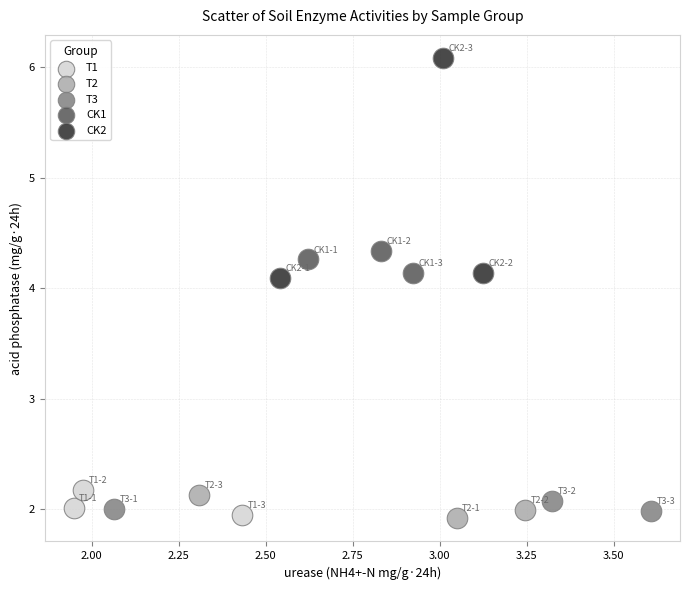

Which series has the widest spread of Y values?

CK2